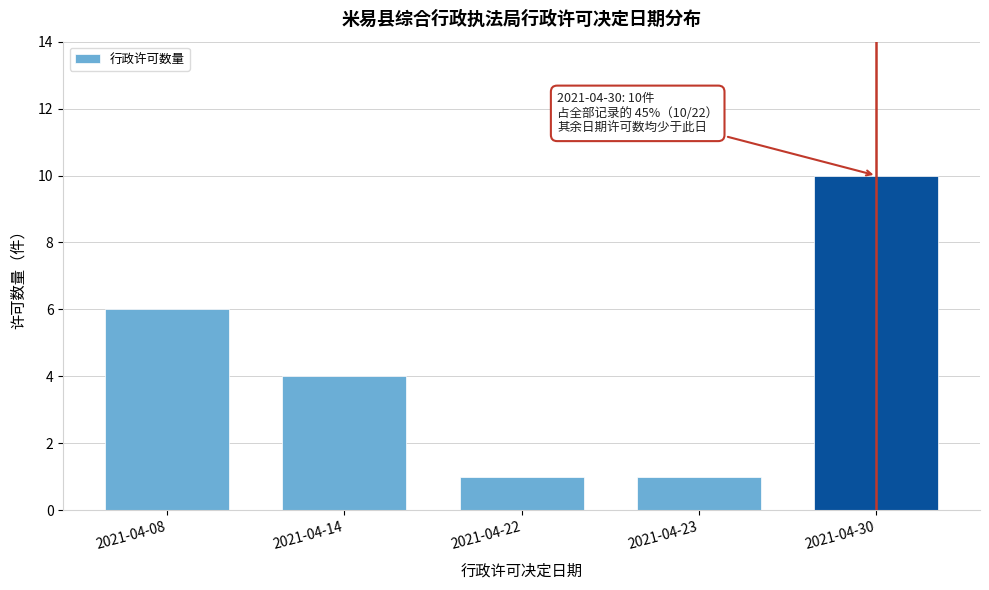

Reading left to right, list all the values displayed in this chart.

6	4	1	1	10